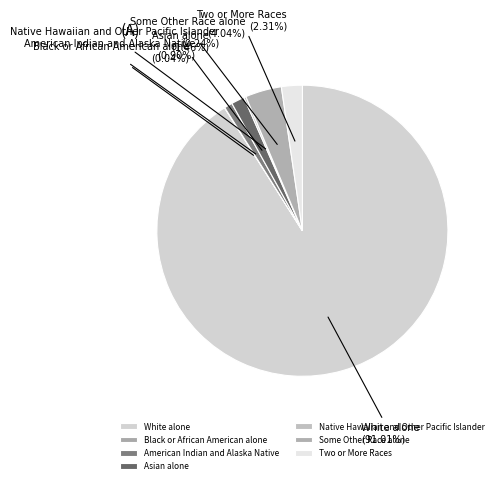

To the nearest percent, what is the difference between the White alone and Asian alone slice percentages?

90%